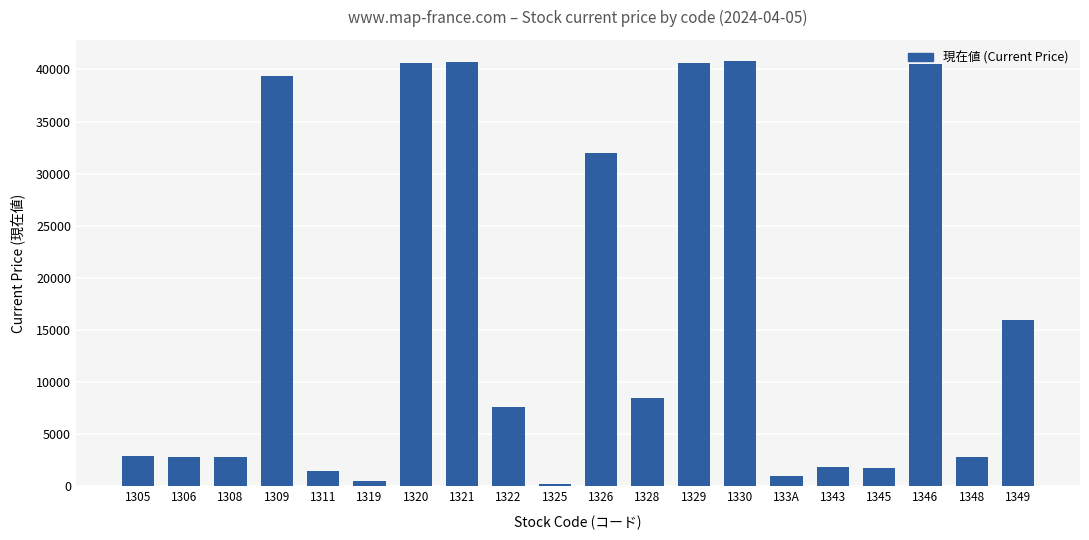

Count the number of categories in the chart.

20